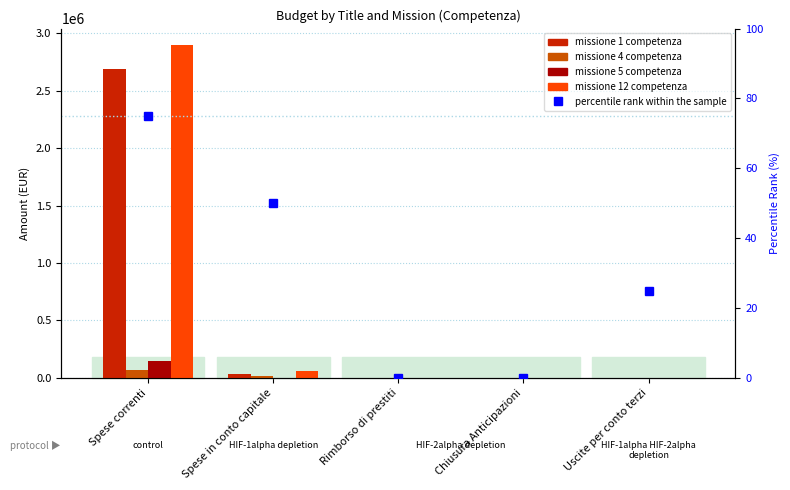

Count the number of categories in the chart.

5